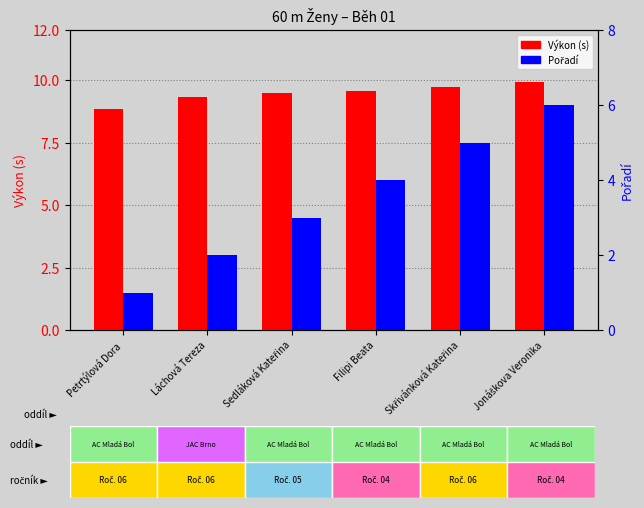

What is the greatest value displayed?

9.9